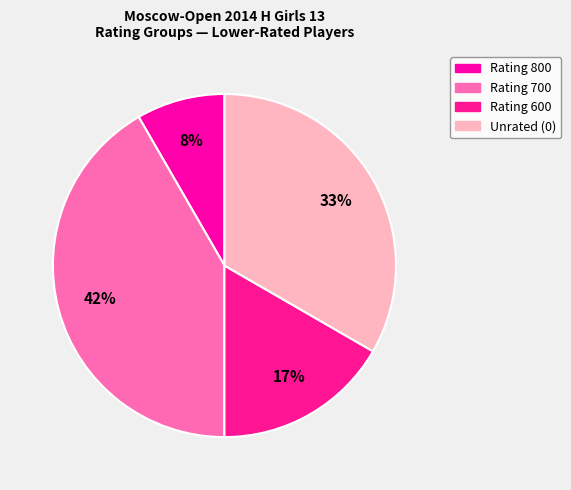

Which slice is the largest?

Rating 700